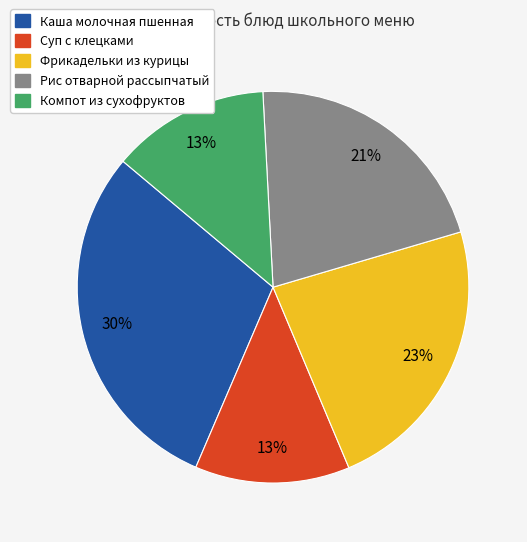

To the nearest percent, what is the difference between the Компот из сухофруктов and Фрикадельки из курицы slice percentages?

10%